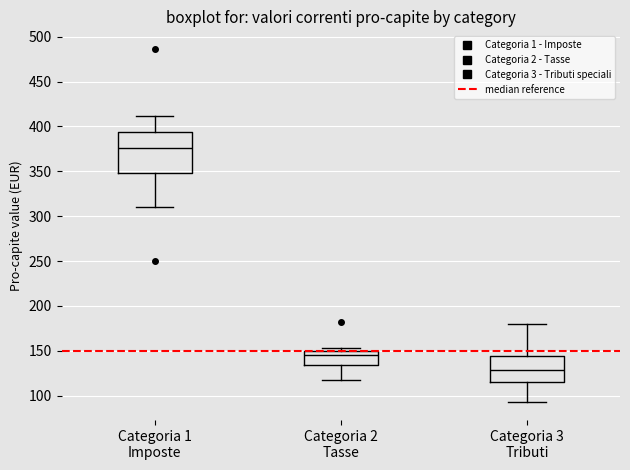

Which box has the lowest median line?

Categoria 3 Tributi